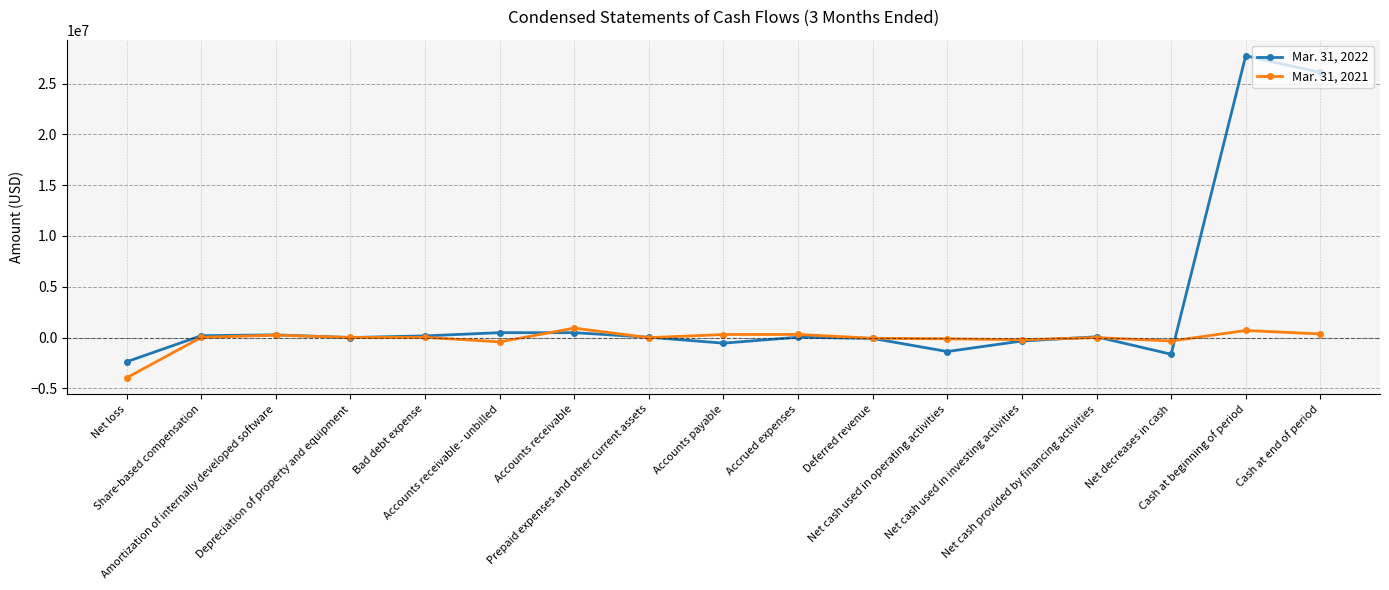

Between Accounts payable and Cash at beginning of period, which series saw the biggest shift?

Mar. 31, 2022